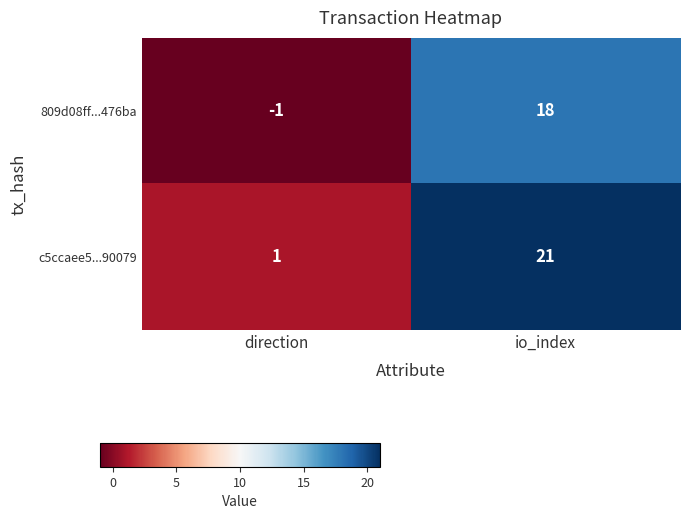

What is the sum of the c5ccaee5...90079 values at io_index and direction?

22